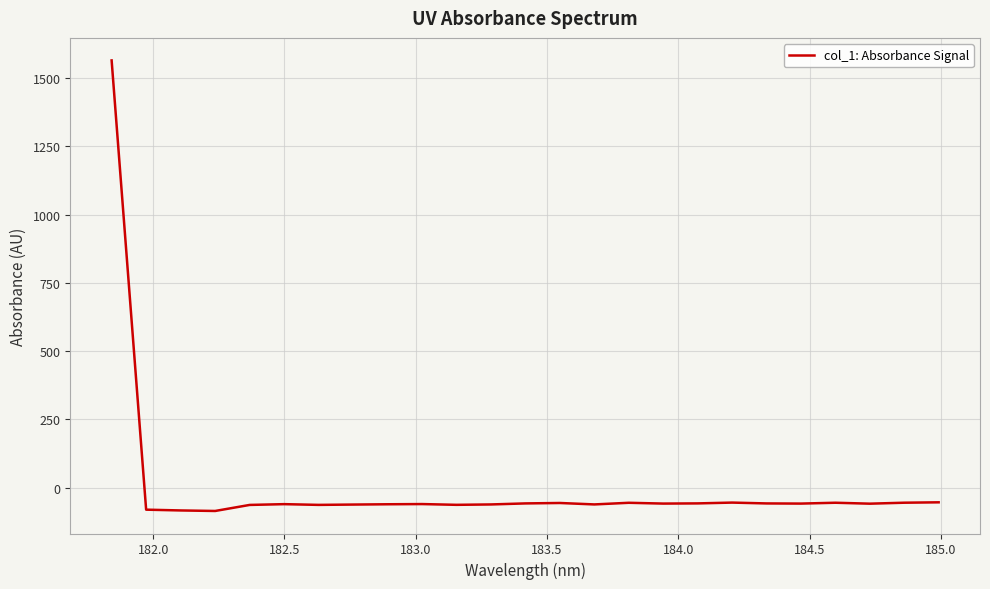

What is the smallest value displayed?

-85.3